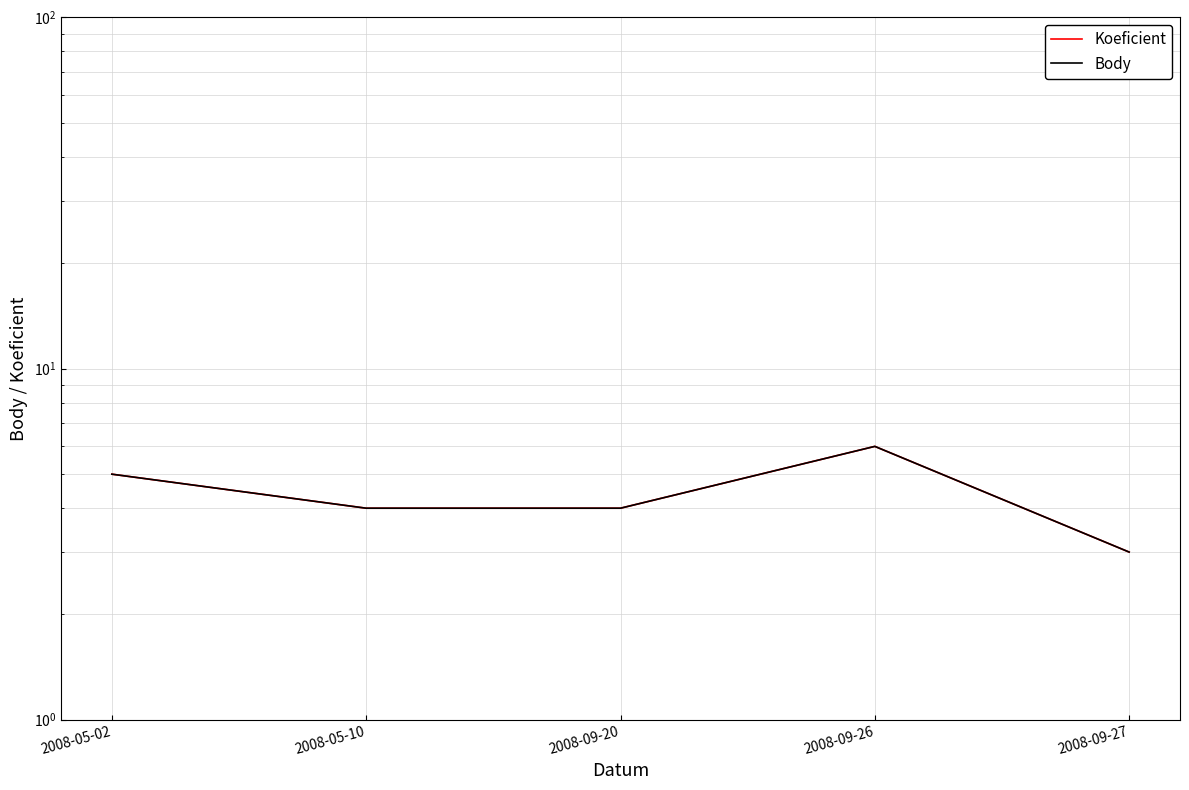

The value of Koeficient at 2008-09-27 is 1. True or false?

False